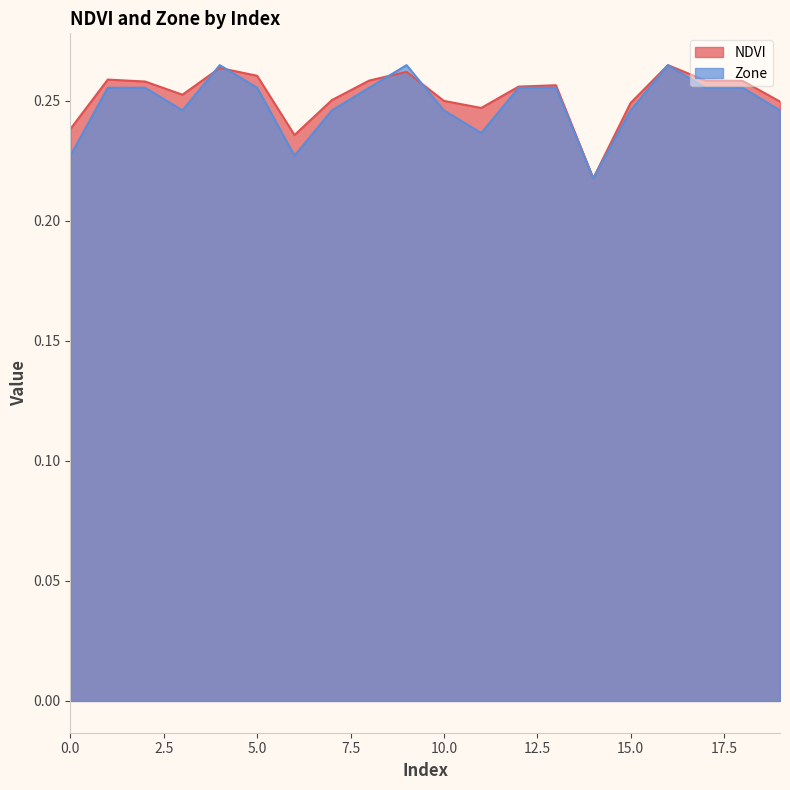

How many Zone values are between 0 and 1?

20